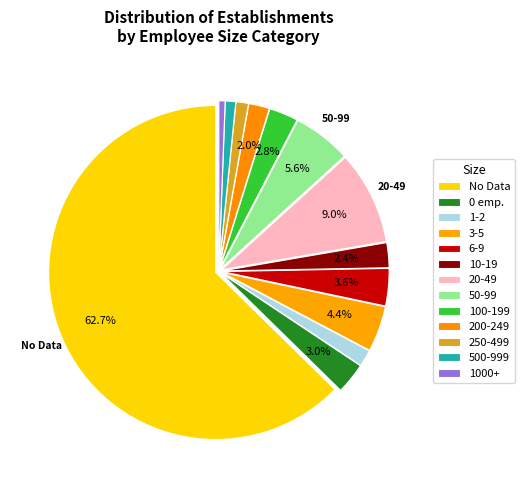

To the nearest percent, what is the average slice percentage?

8%